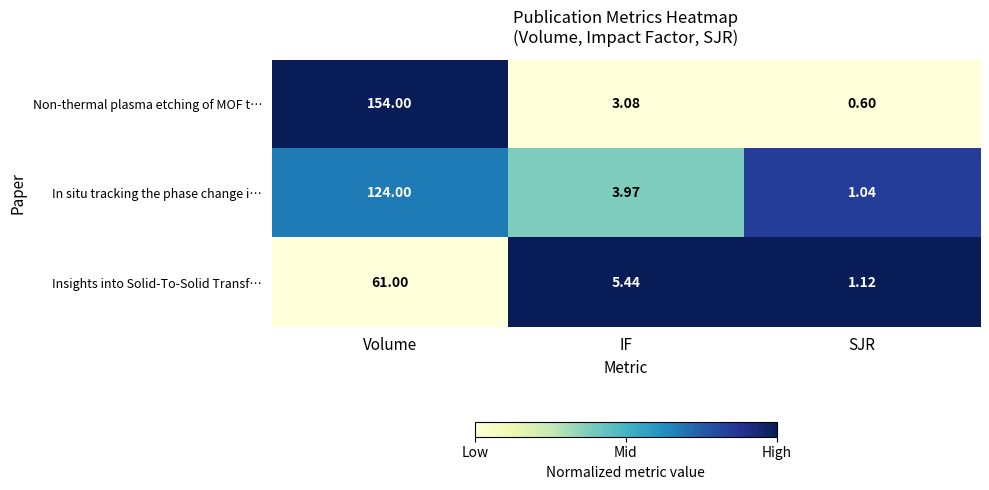

Which series changed the most between IF and SJR?

Insights into Solid-To-Solid Transf…